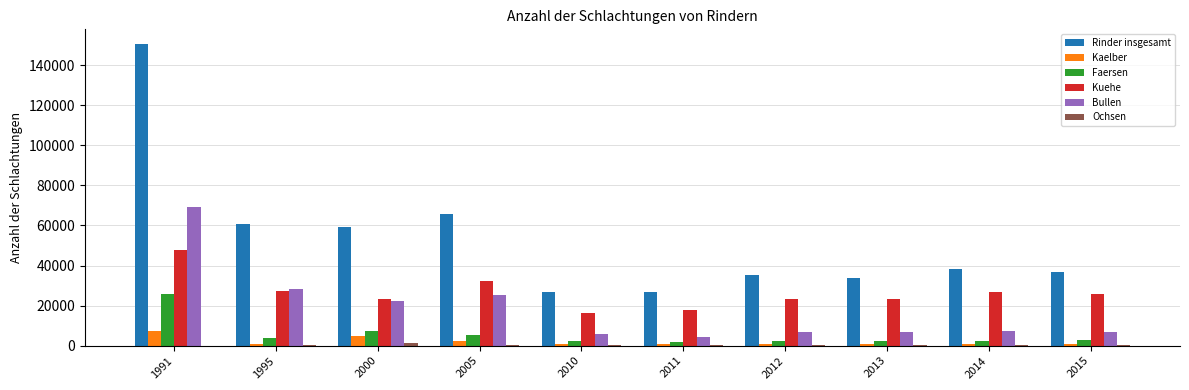

Does the chart contain stacked bars?

No